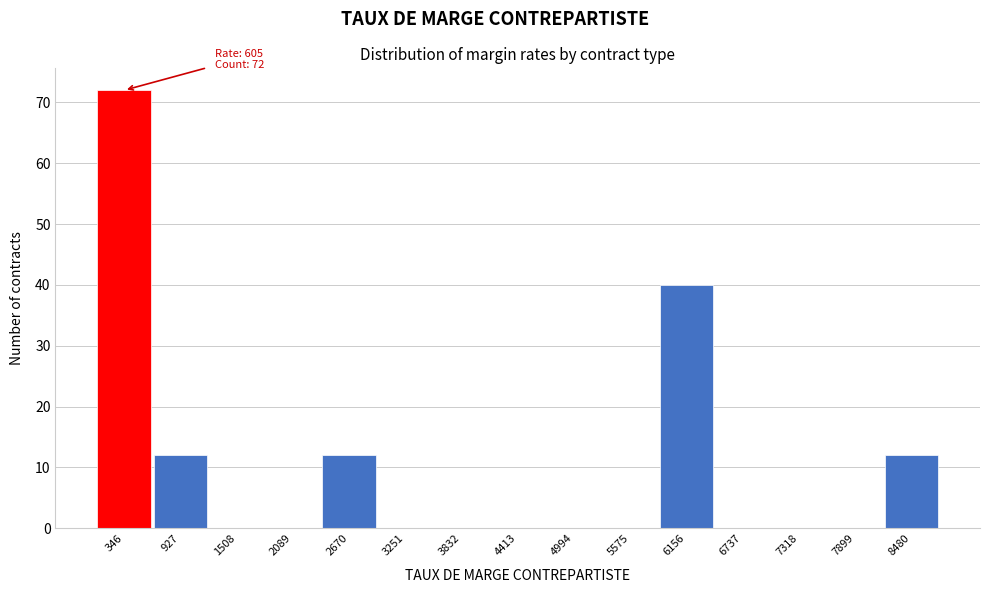

Reading left to right, what are all the values shown in this chart?

346=72	927=12	1508=0	2089=0	2670=12	3251=0	3832=0	4413=0	4994=0	5575=0	6156=40	6737=0	7318=0	7899=0	8480=12